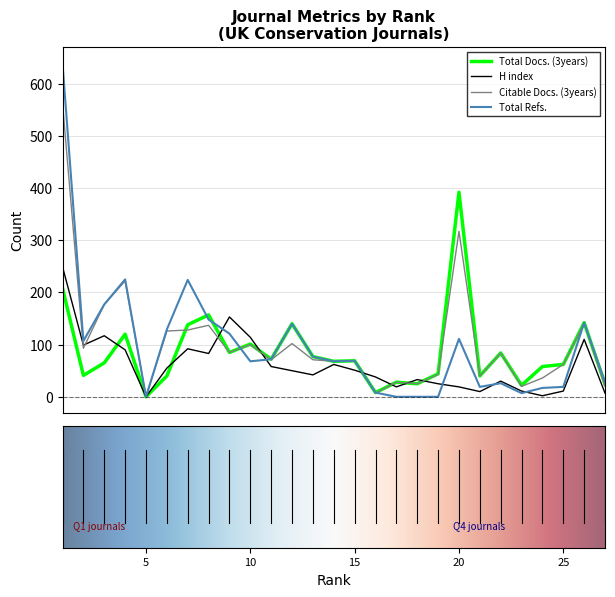

Which series has the largest range (max minus min)?

Total Refs.